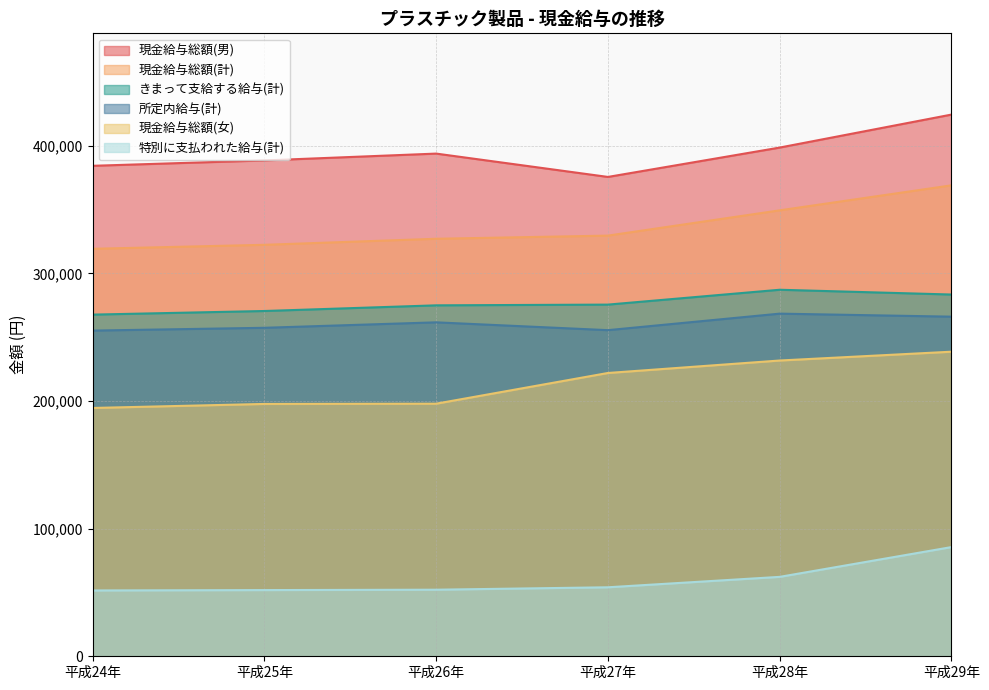

How many categories are shown in the chart?

6